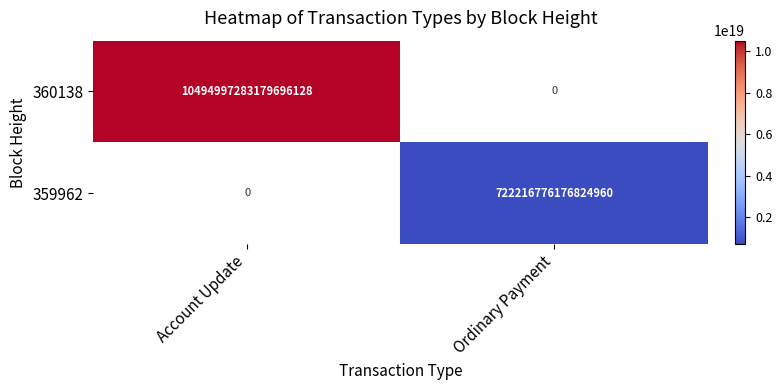

How many data points does each series have?

2